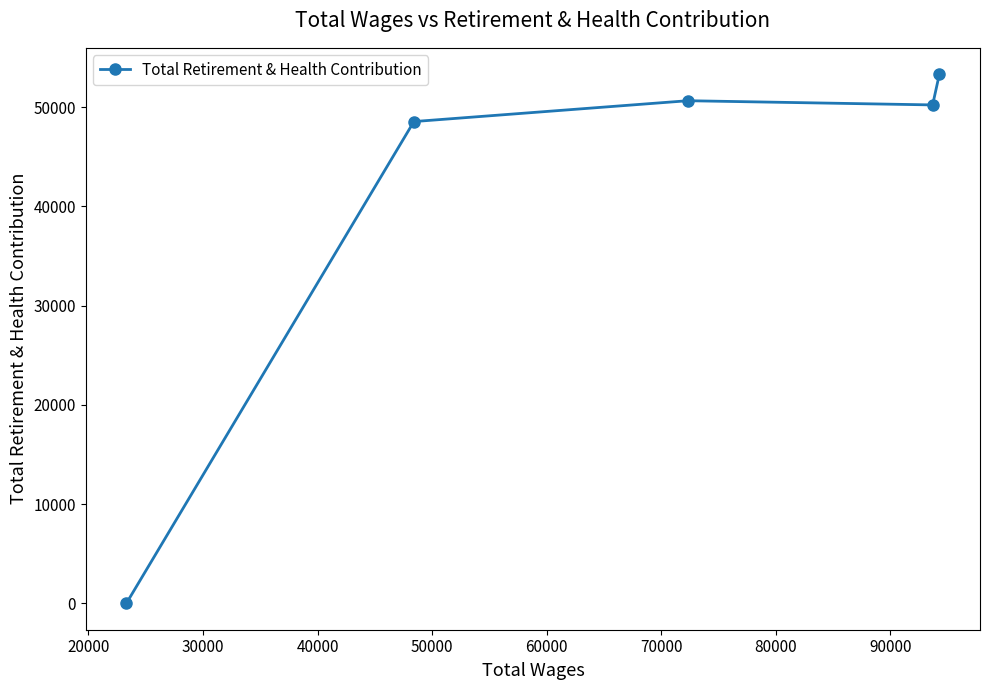

Reading left to right, what are all the values shown in this chart?

0	48539	50639	50216	53303